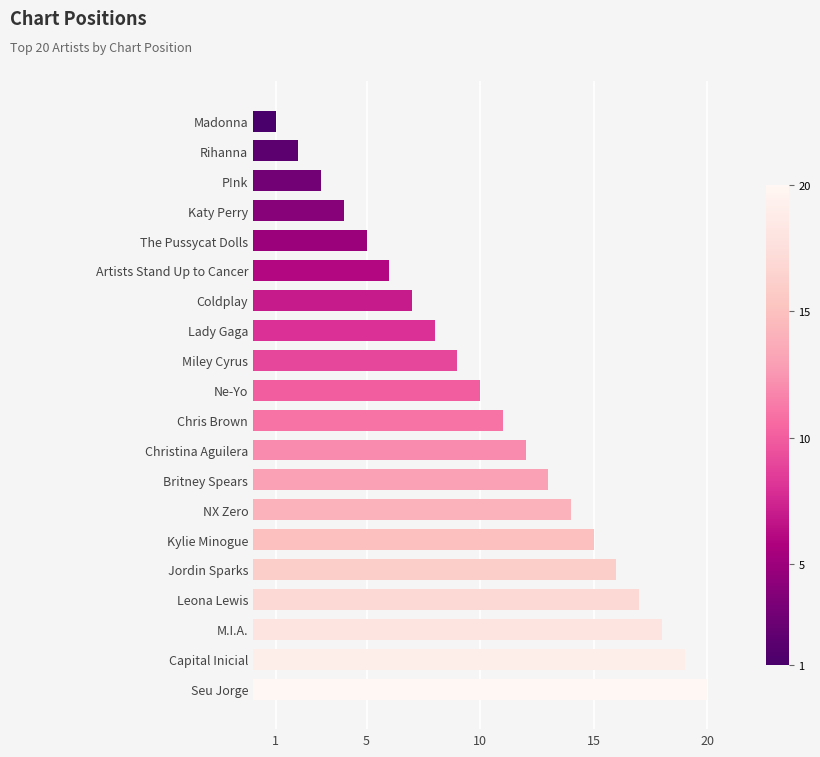

The value at Kylie Minogue is 15. True or false?

True